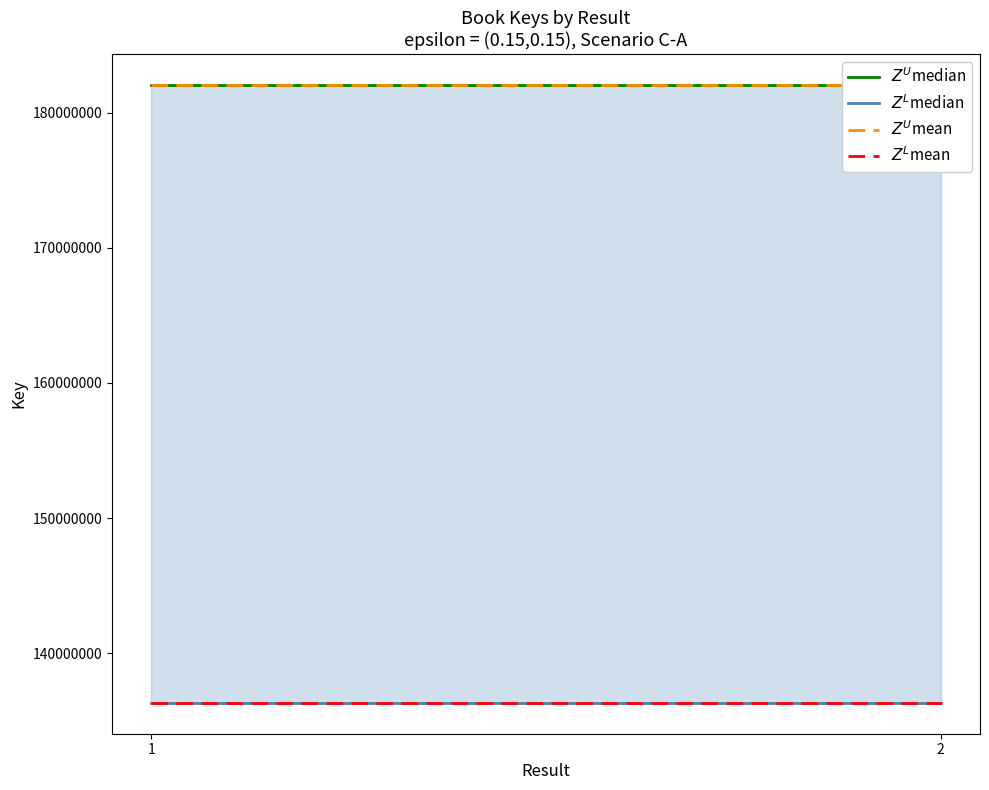

Reading left to right, extract all data points from this chart.

$Z^U$median: 1=182069674	2=182069674
$Z^L$median: 1=136316279	2=136316279
$Z^U$mean: 1=182069674	2=182069674
$Z^L$mean: 1=136316279	2=136316279